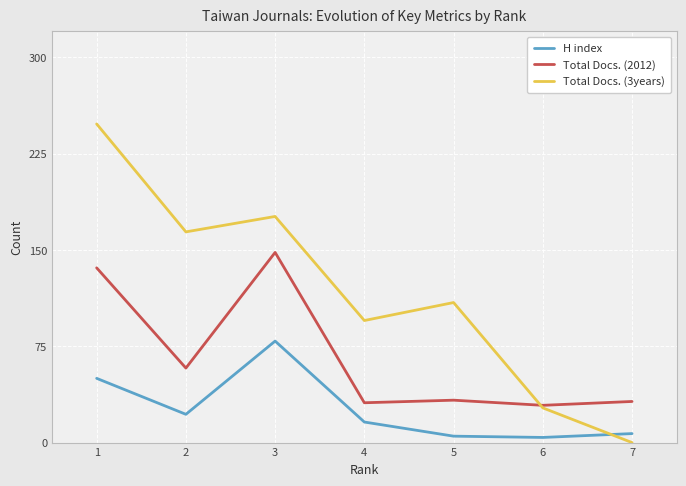

Rank the series by their average value, from lowest to highest.

H index, Total Docs. (2012), Total Docs. (3years)